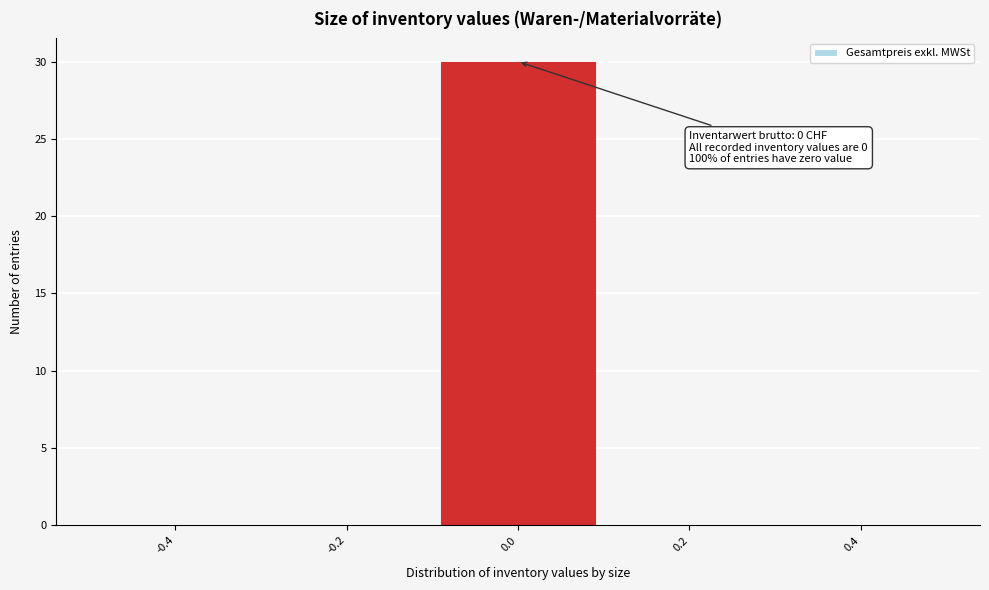

Which range on the x-axis has the tallest bar?

-0.1 to 0.1